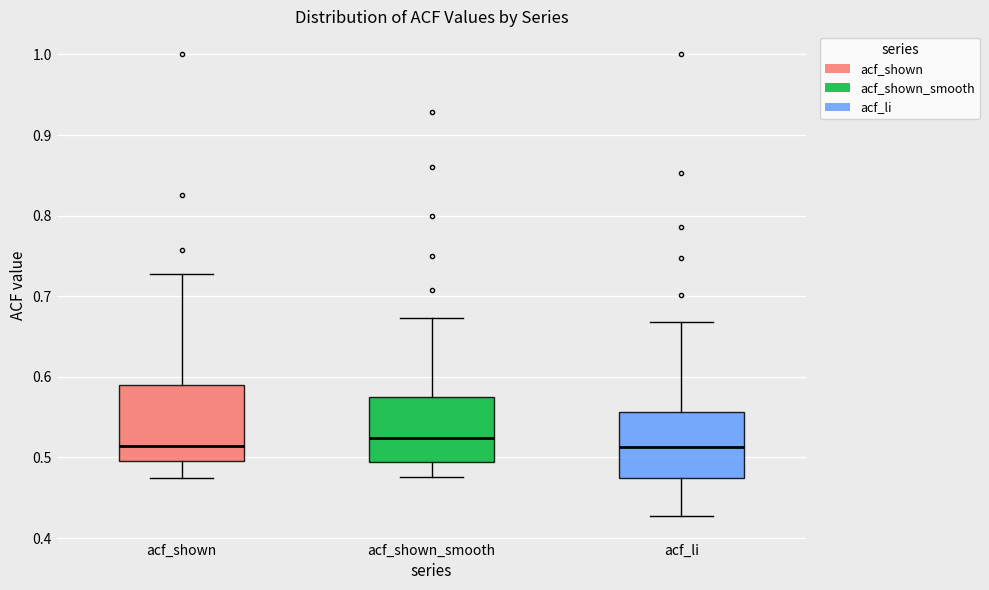

Reading left to right, transcribe this box plot: for each box, give where its median line is, the range the box spans, and where its two whiskers end, as read against the y-axis. The values are not printed on the chart, so give them approximately, as read against the axis.

acf_shown: median 0.51, box 0.50 to 0.59, whiskers 0.47 to 0.73
acf_shown_smooth: median 0.52, box 0.49 to 0.58, whiskers 0.48 to 0.67
acf_li: median 0.51, box 0.48 to 0.56, whiskers 0.43 to 0.67